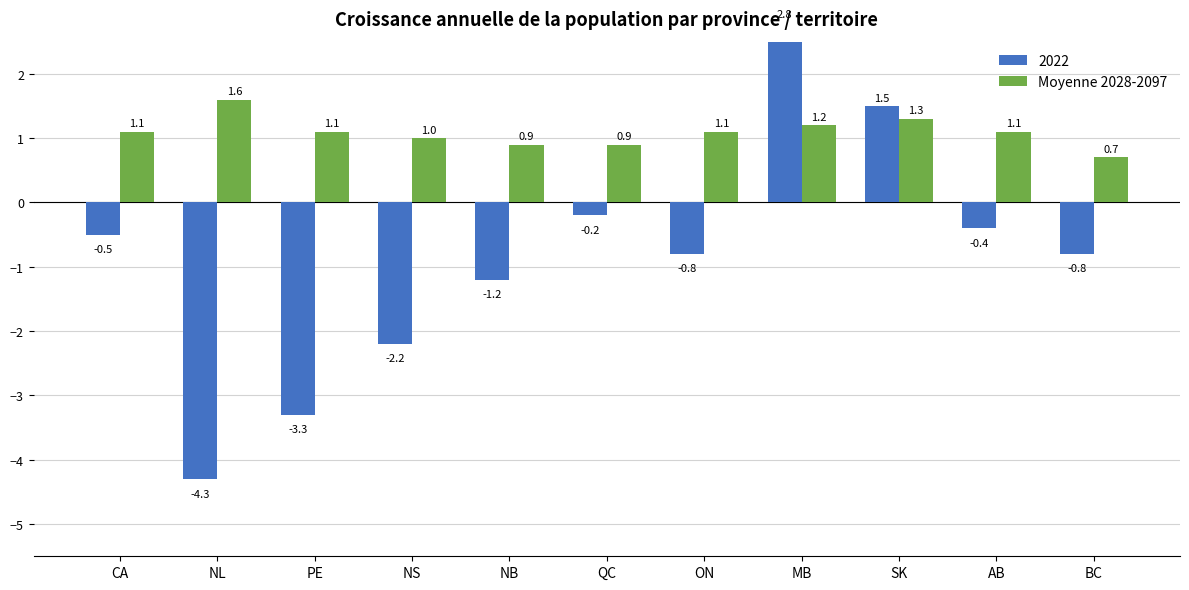

What is the average value?

1.1